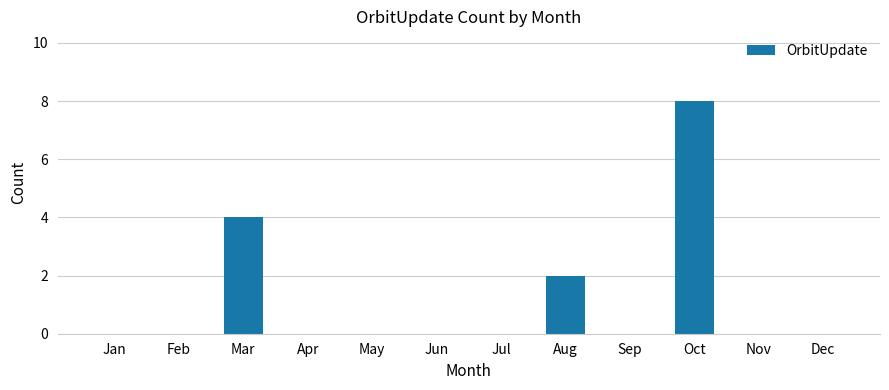

Is it true that the value at Sep is 0?

True